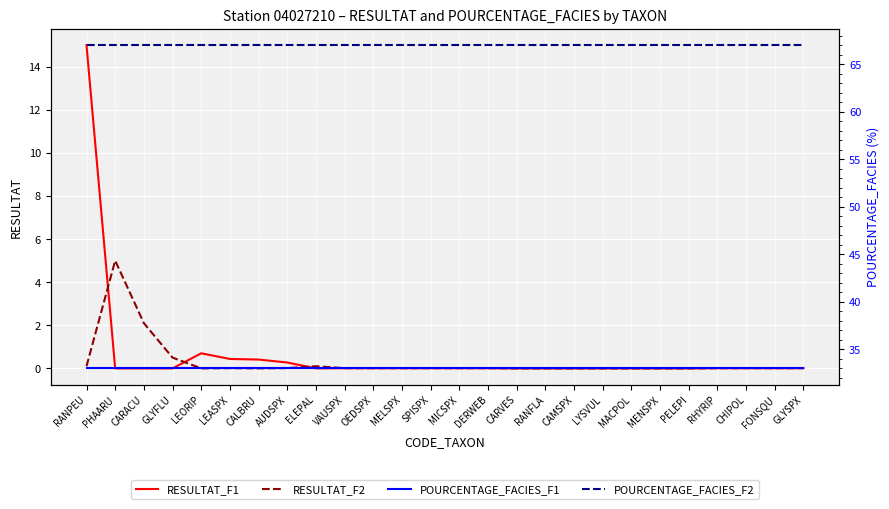

What is the minimum value for POURCENTAGE_FACIES_F2?

67.0